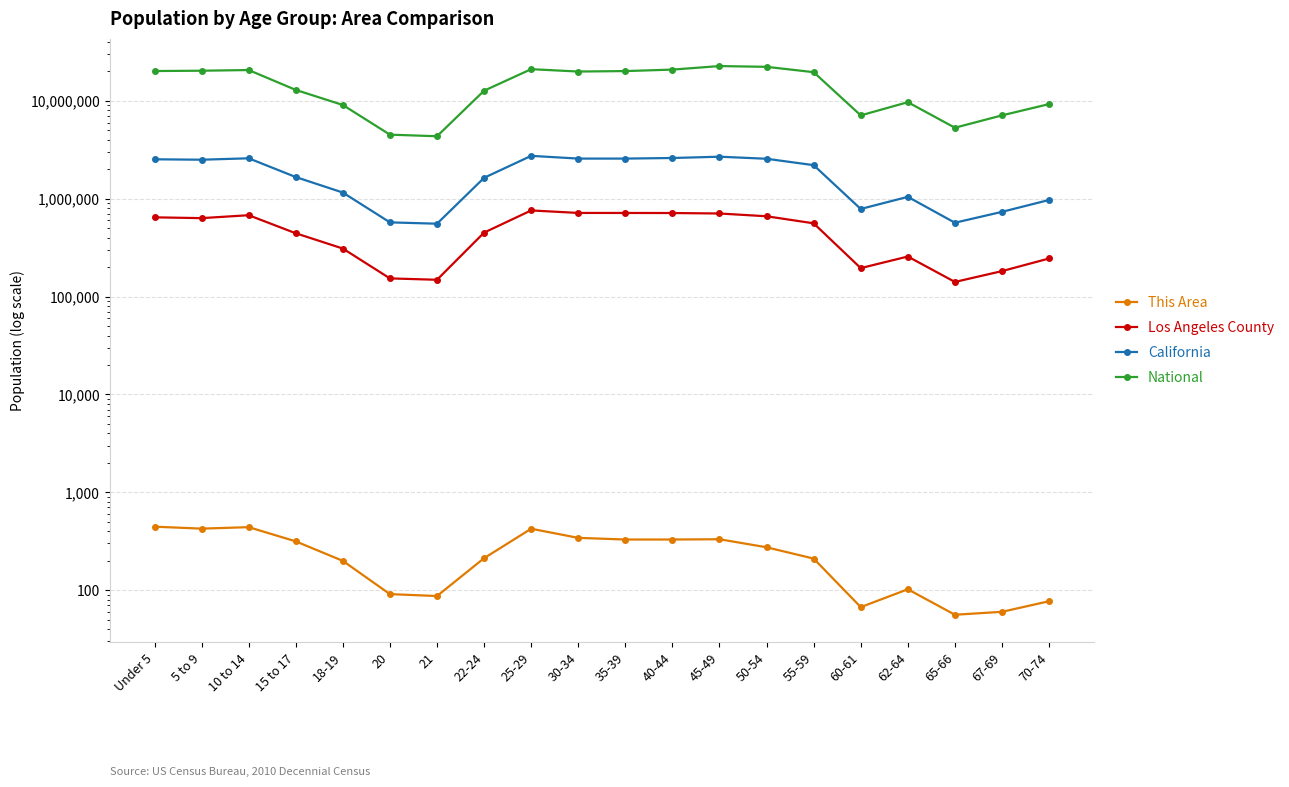

What is the spread (max minus min) of values at 60-61?

7113660